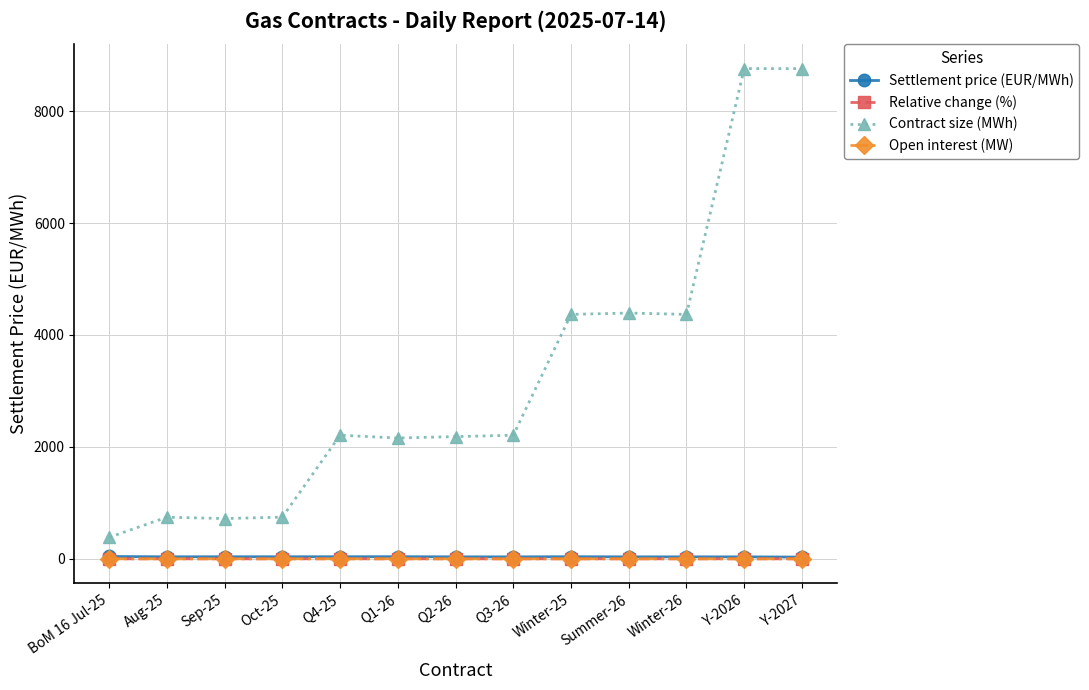

How many categories are shown in the chart?

13